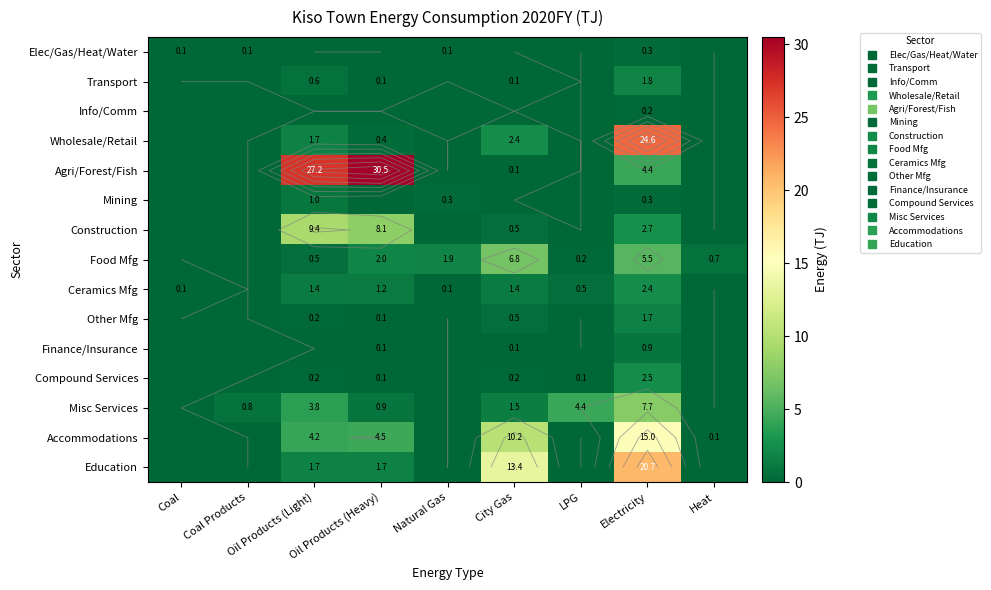

How many data points in Misc Services are above 0?

6